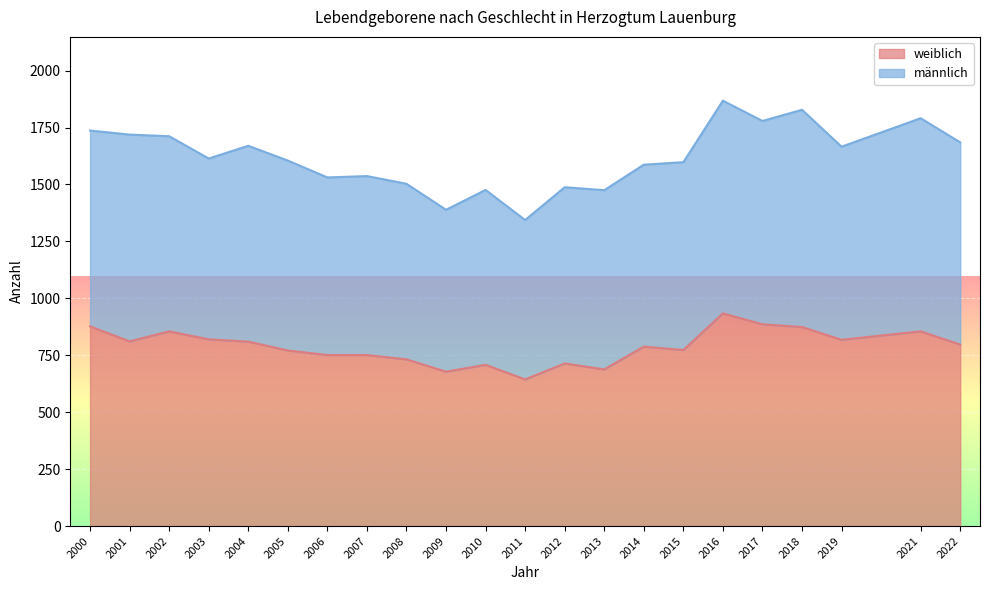

Reading left to right, extract all data points from this chart.

2000=877	2001=811	2002=855	2003=820	2004=810	2005=771	2006=751	2007=751	2008=732	2009=678	2010=708	2011=644	2012=714	2013=688	2014=788	2015=773	2016=934	2017=886	2018=874	2019=818	2021=855	2022=797